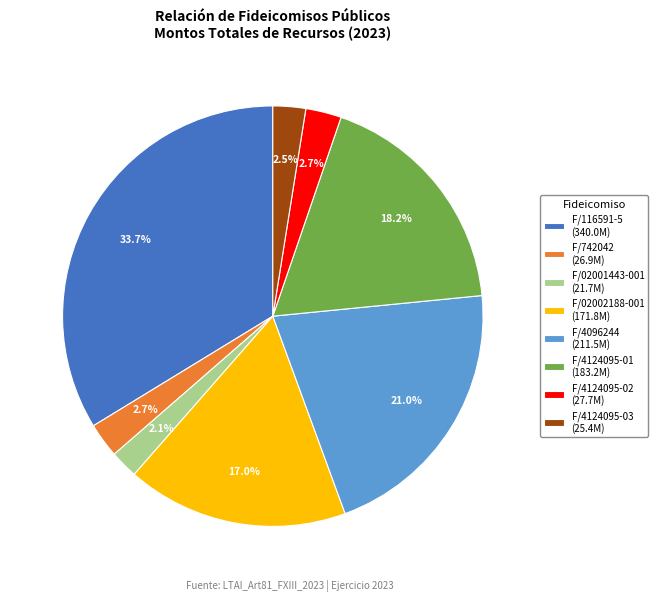

Does any single category account for the majority?

No